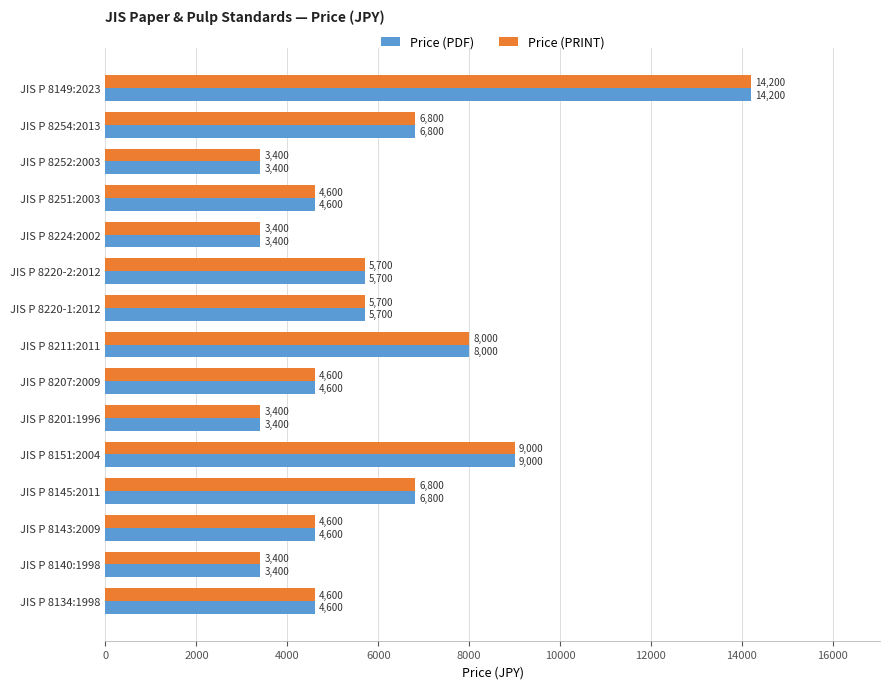

Where is Price (PDF) nearest to the value 8800?

JIS P 8151:2004